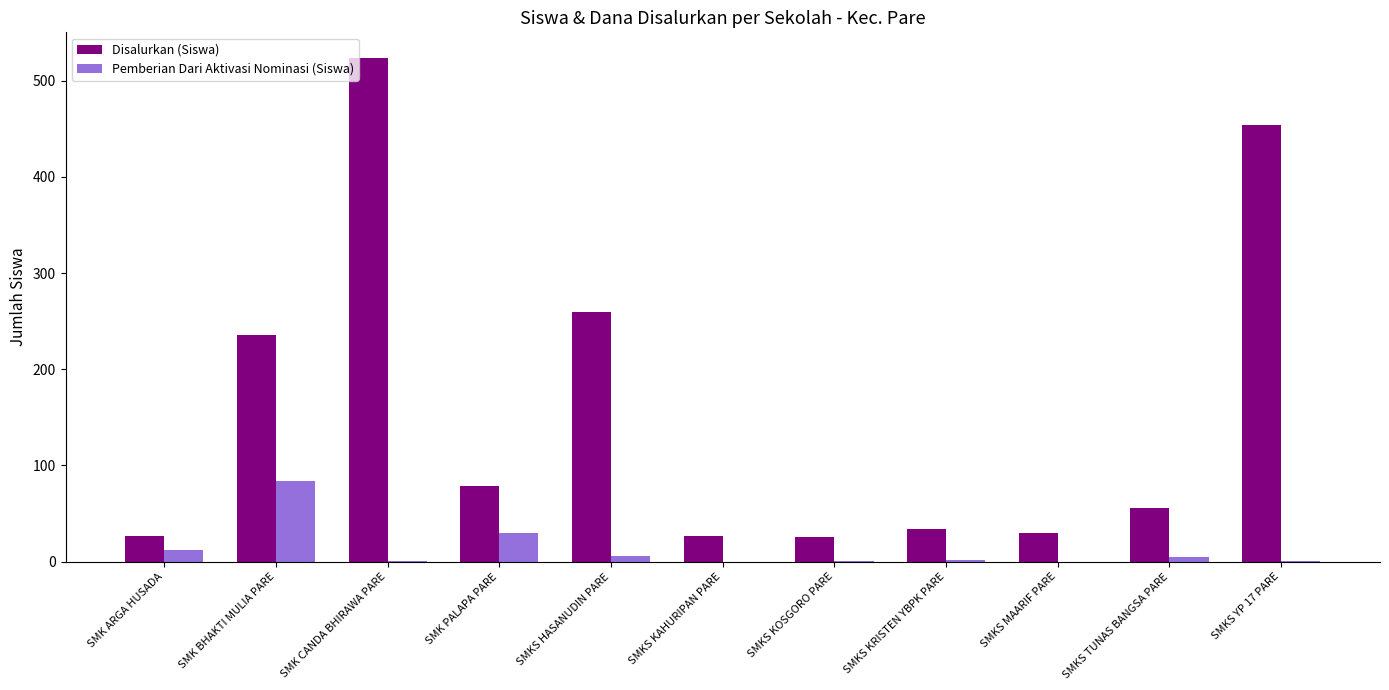

Where is Disalurkan (Siswa) nearest to the value 275?

SMKS HASANUDIN PARE